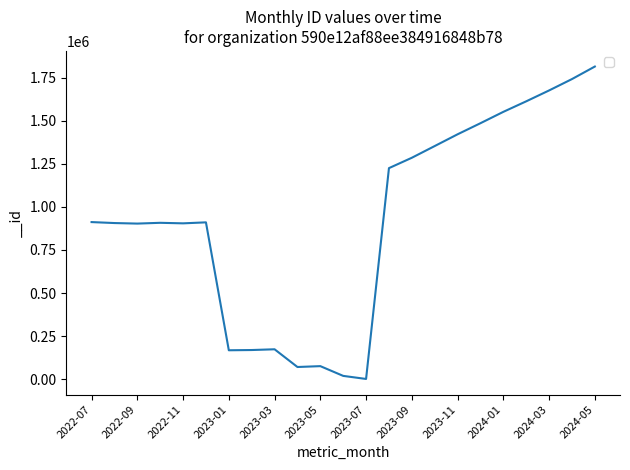

What is the greatest value displayed?

1815483